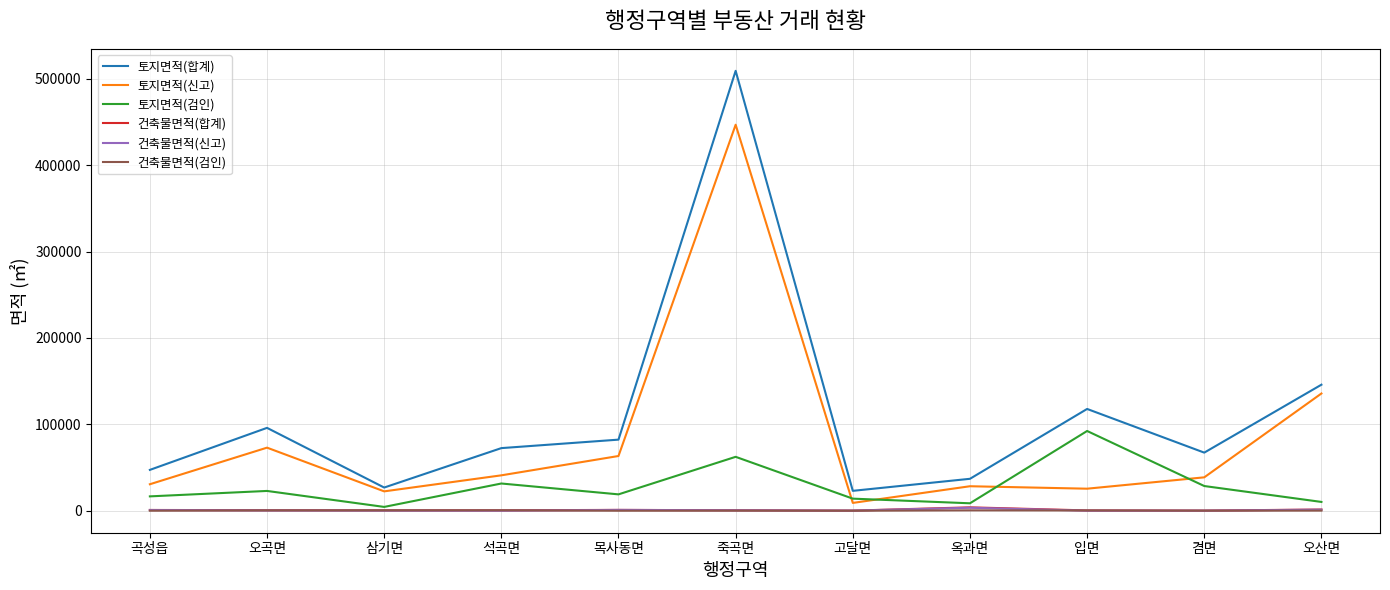

The value of 토지면적(합계) at 입면 is 117816.5. True or false?

True